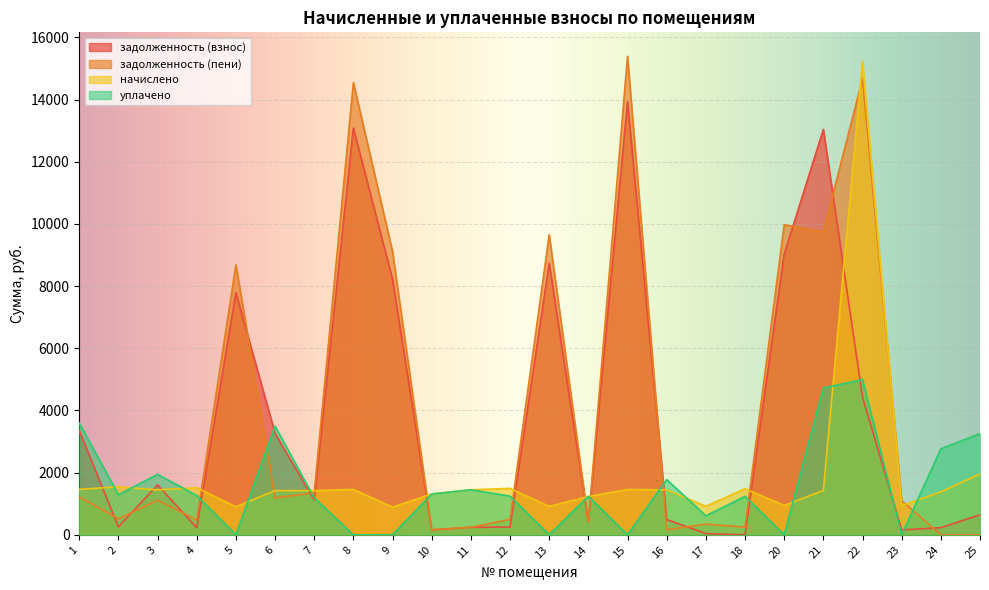

Which series changed the most between 14 and 15?

задолженность (пени)